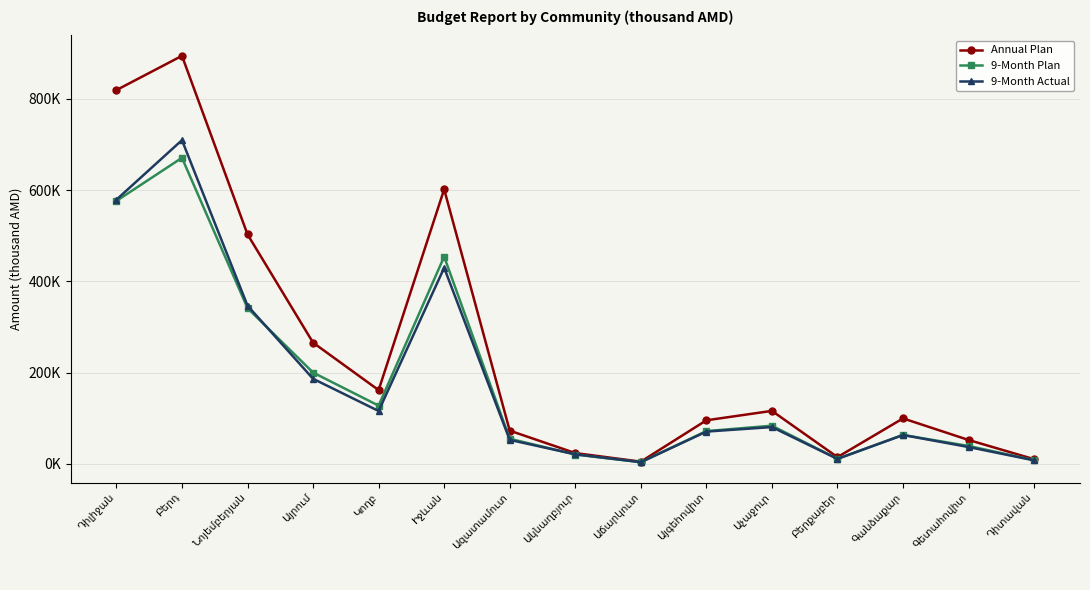

What is the highest value of the 9-Month Plan series?

670773.8